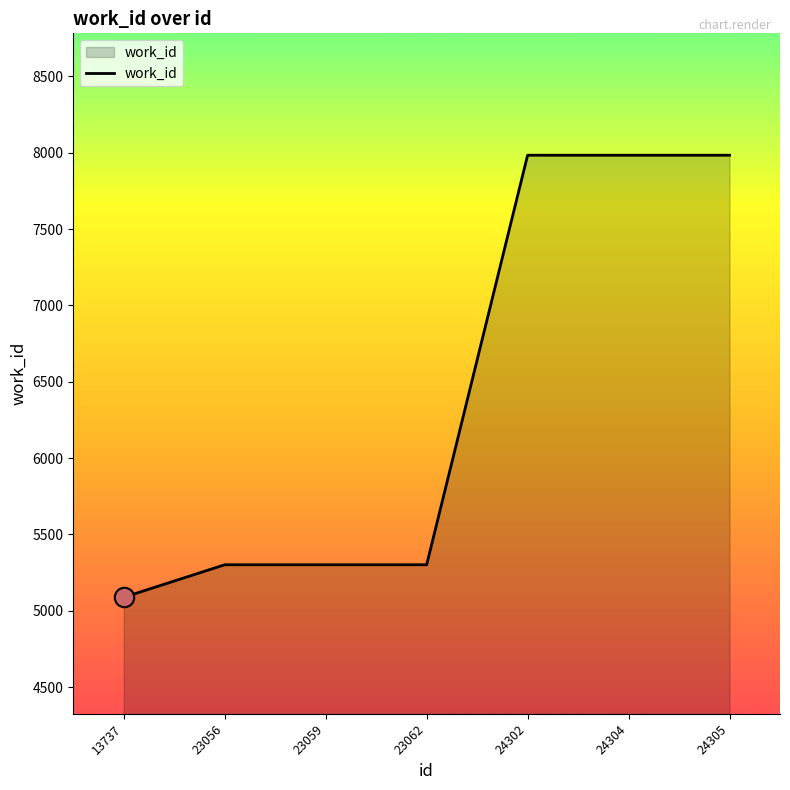

What is the ratio of the value at 23062 to the value at 24302?

0.7